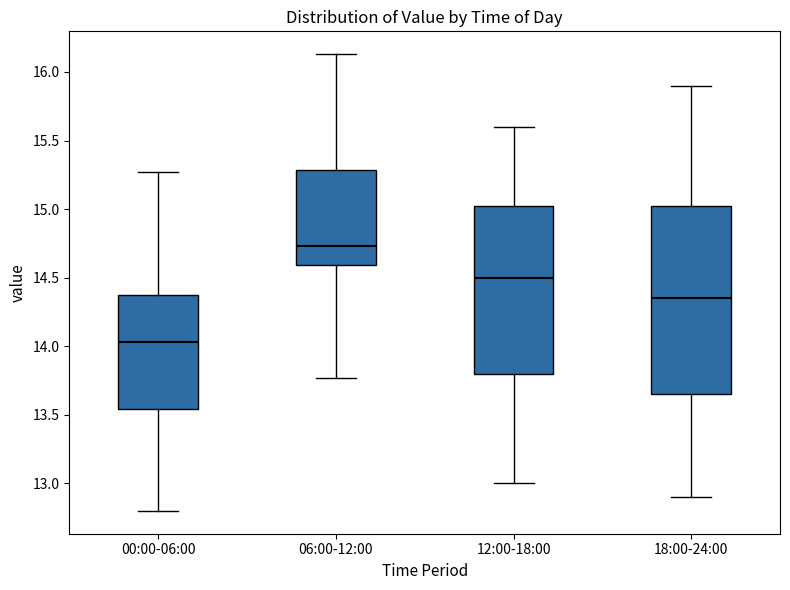

Reading left to right, transcribe this box plot: for each box, give where its median line is, the range the box spans, and where its two whiskers end, as read against the y-axis. The values are not printed on the chart, so give them approximately, as read against the axis.

00:00-06:00: median 14.05, box 13.55 to 14.35, whiskers 12.80 to 15.25
06:00-12:00: median 14.75, box 14.60 to 15.30, whiskers 13.75 to 16.15
12:00-18:00: median 14.50, box 13.80 to 15.05, whiskers 13.00 to 15.60
18:00-24:00: median 14.35, box 13.65 to 15.05, whiskers 12.90 to 15.90